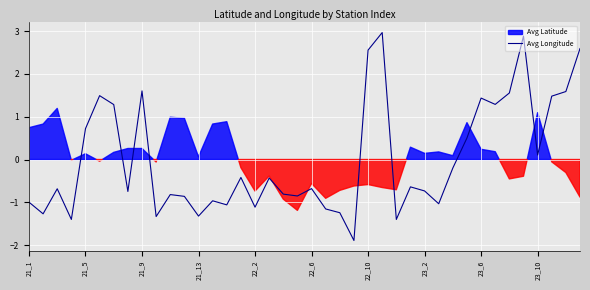

Does the chart display data point markers on the line(s)?

No